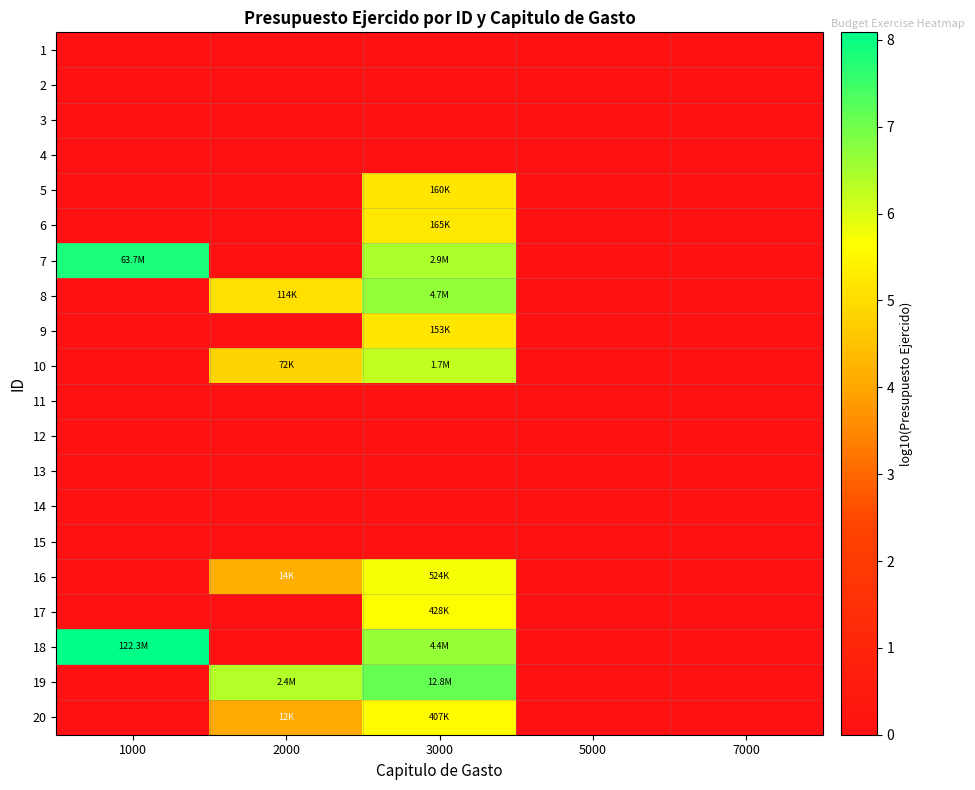

Which has a higher value, 2000 or 1000?

2000